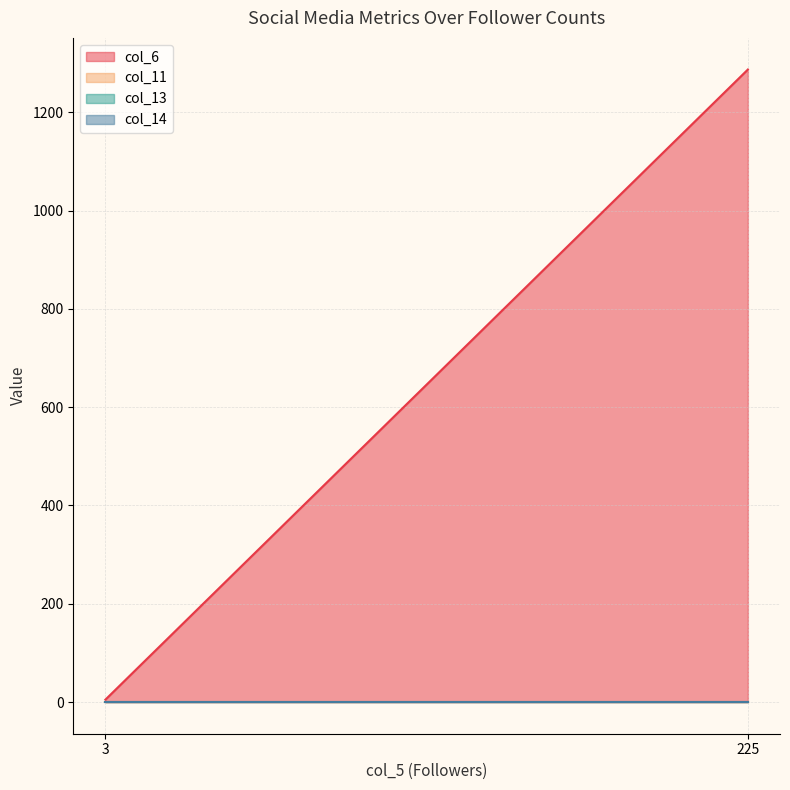

What value does the col_6 series have at 3?

5